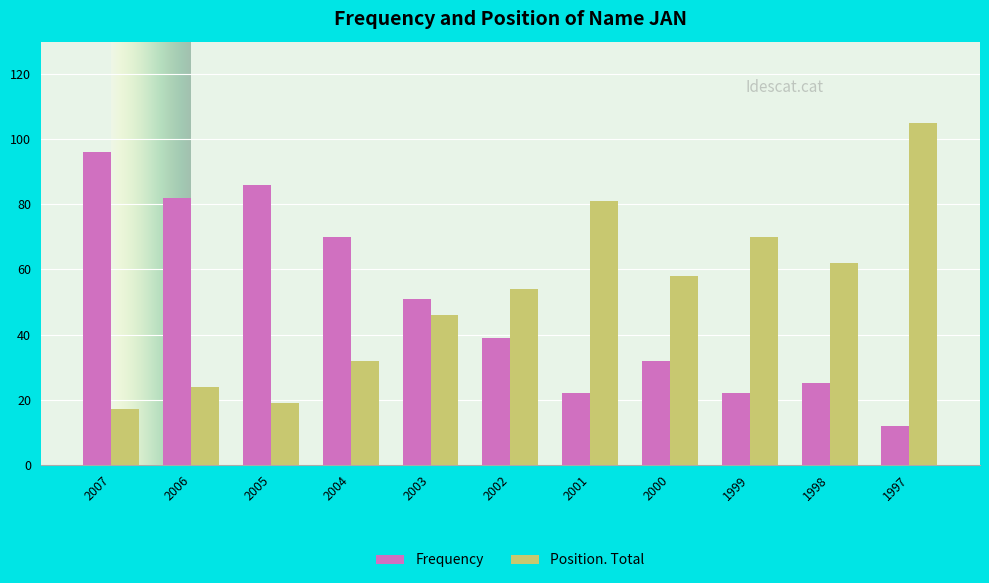

List the series in order of their overall mean, lowest first.

Frequency, Position. Total